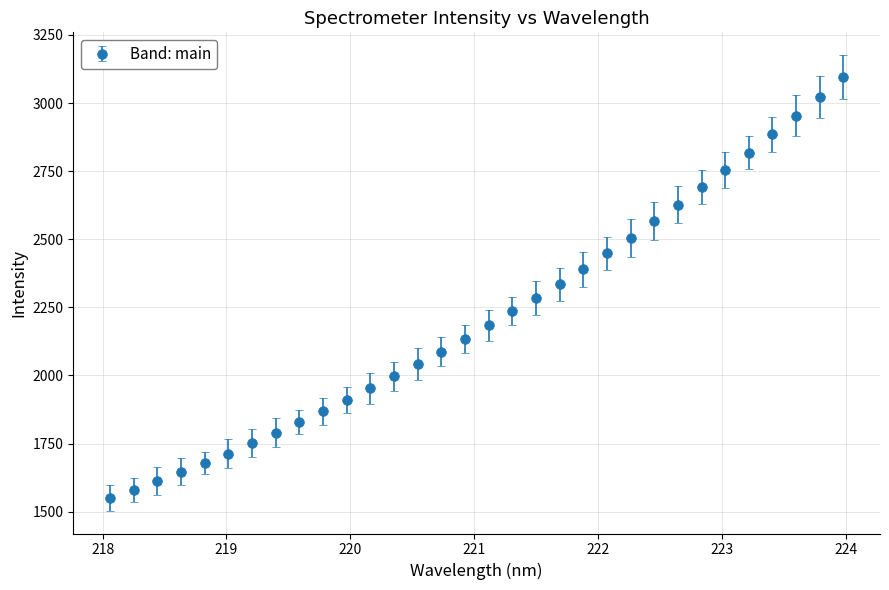

What is the value of the 12th point from the left?

1952.3